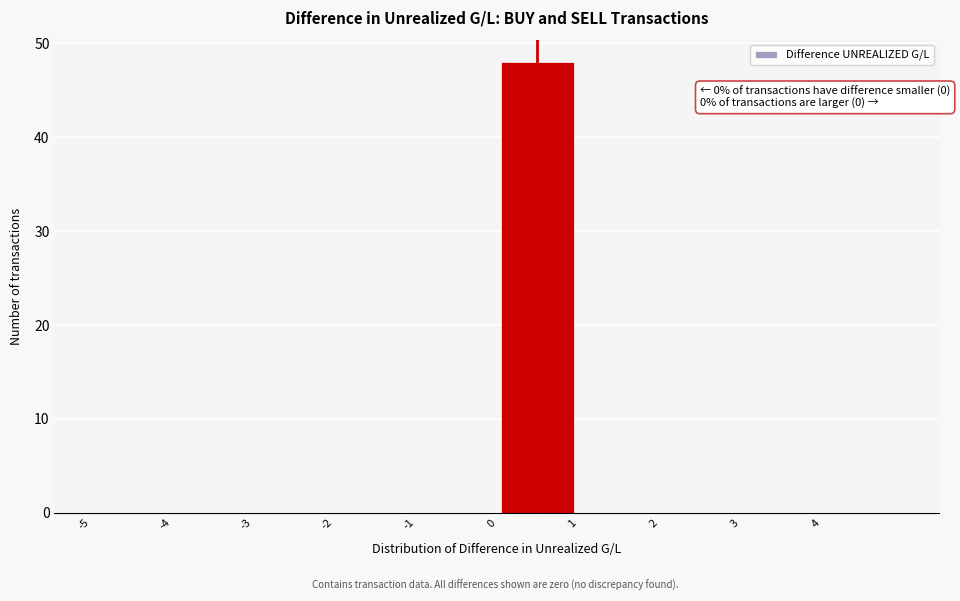

Which range on the x-axis has the tallest bar?

0 to 1